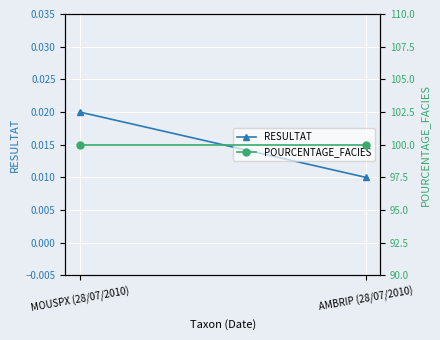

Is this an area chart (filled region under the line)?

No